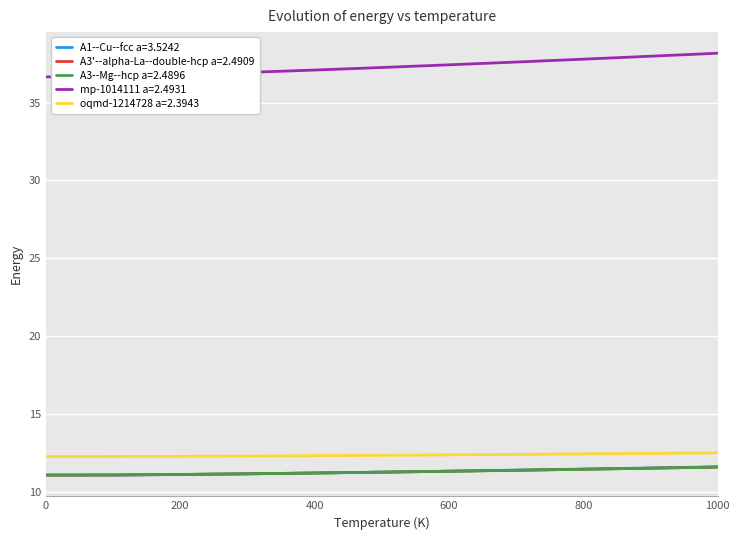

What is the greatest value displayed?

38.2